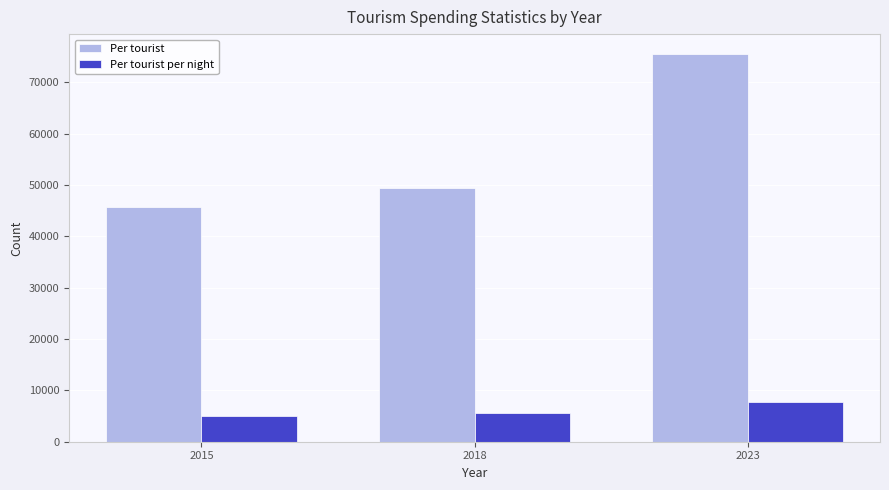

At which label is Per tourist per night closest to 6402?

2018